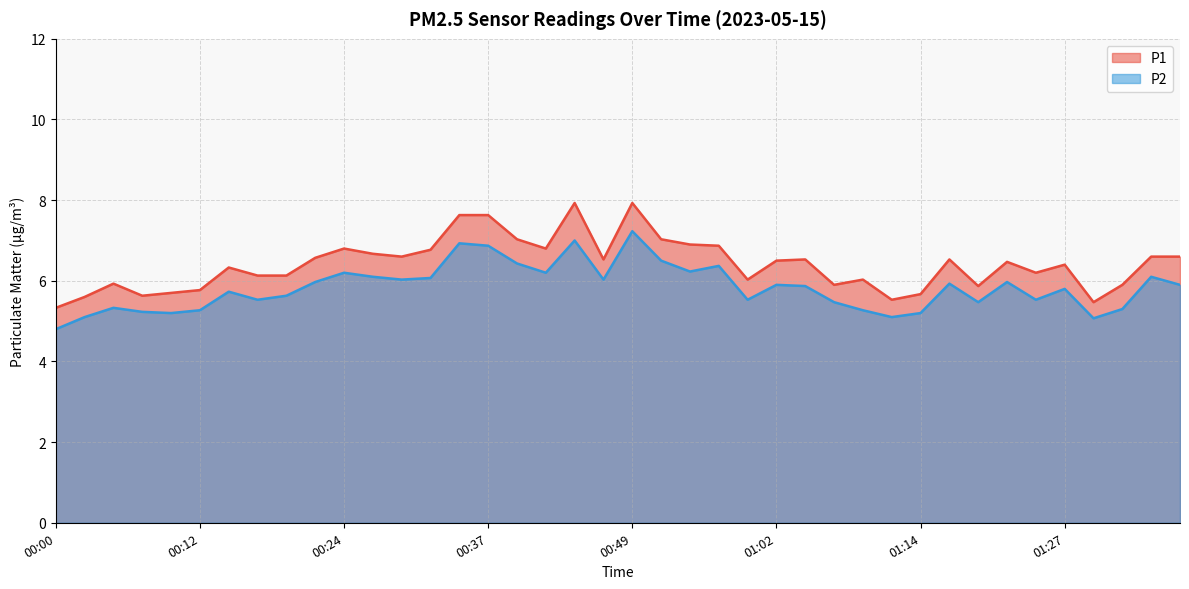

How many categories are shown in the chart?

40